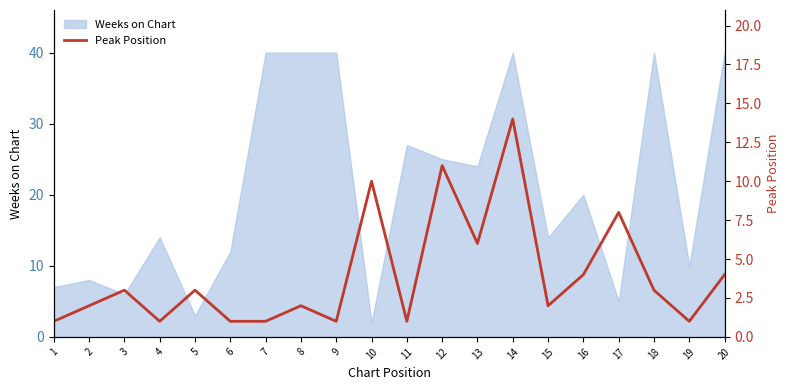

True or false: Weeks on Chart has a value of 3 at 5.

True